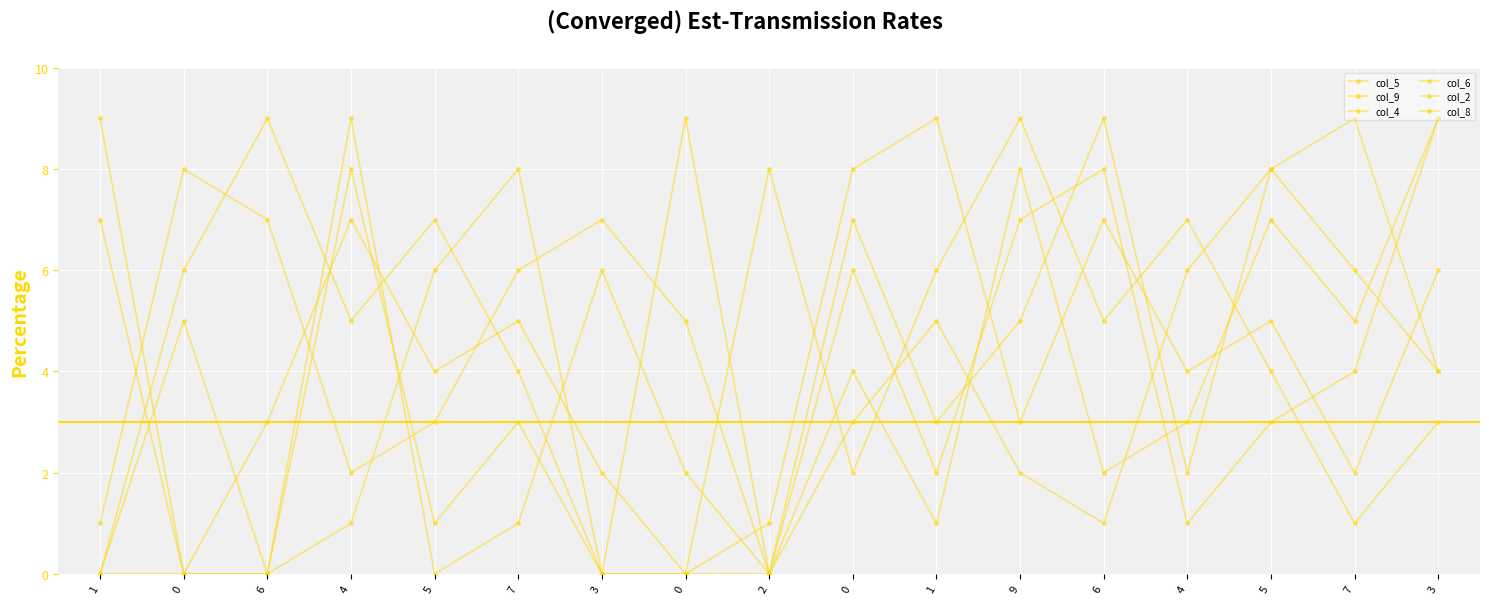

How many interior local valleys does the col_2 series have?

2